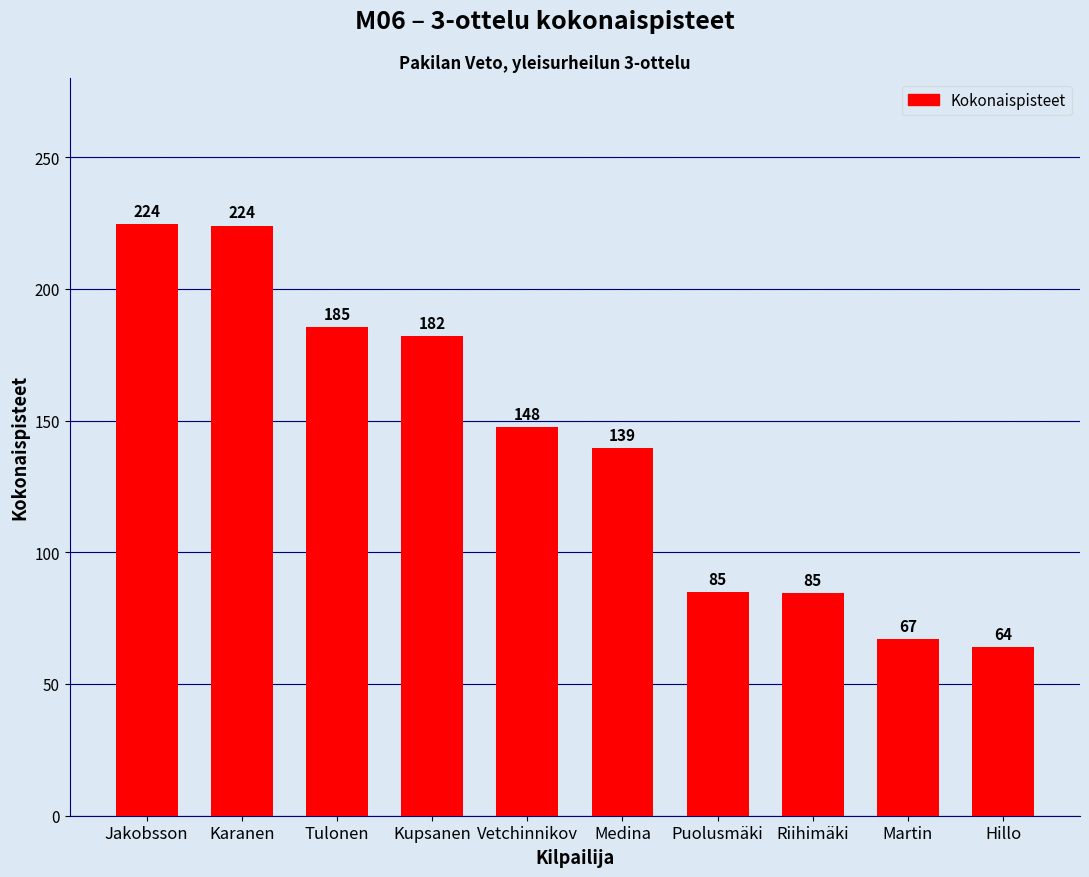

What is the change in value from Kupsanen to Martin?

-115.0